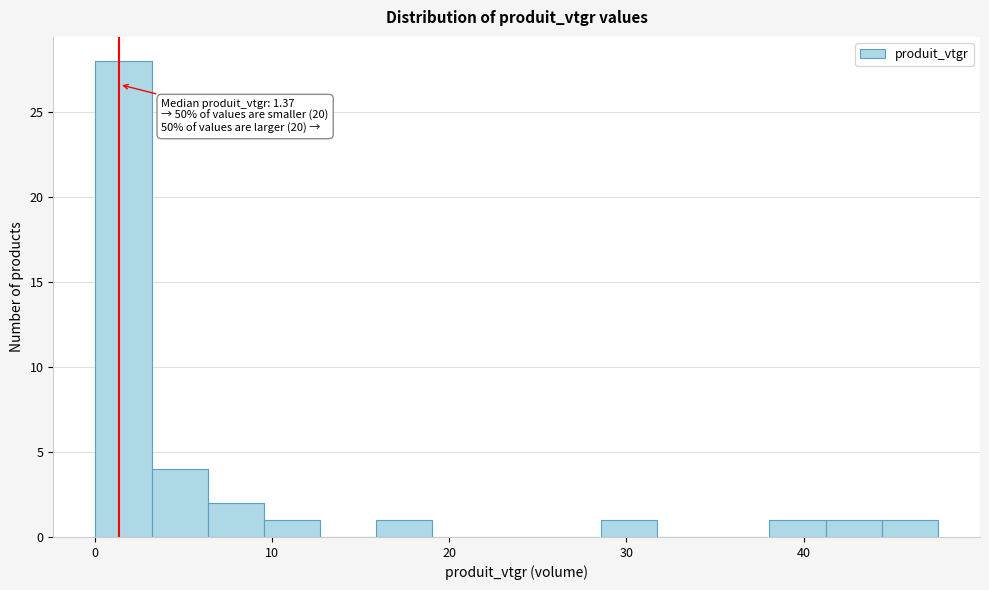

Read against the x-axis, roughly where is the centre of the tallest bar?

2